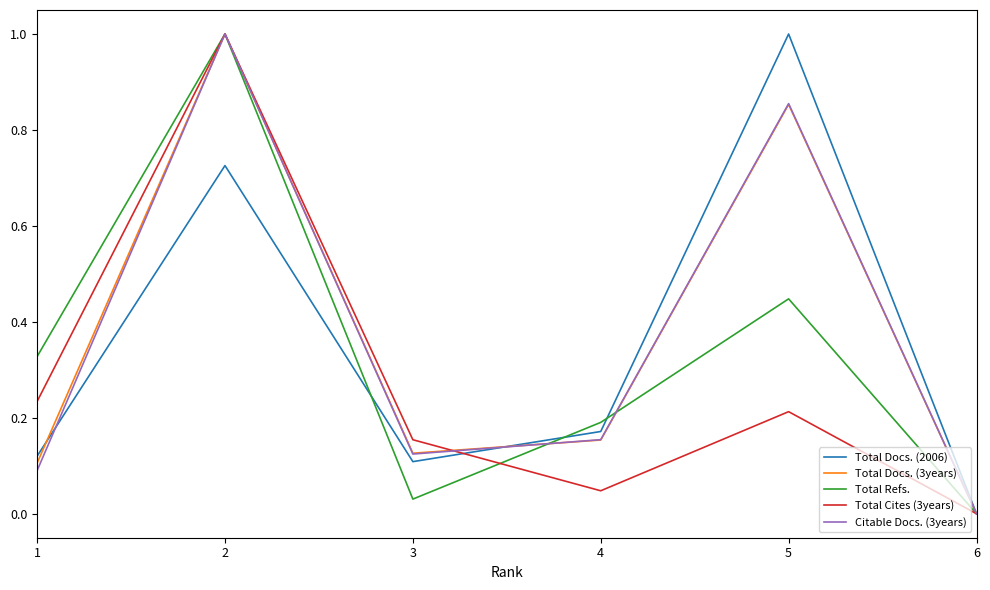

What is the spread (max minus min) of values at 5?

0.8